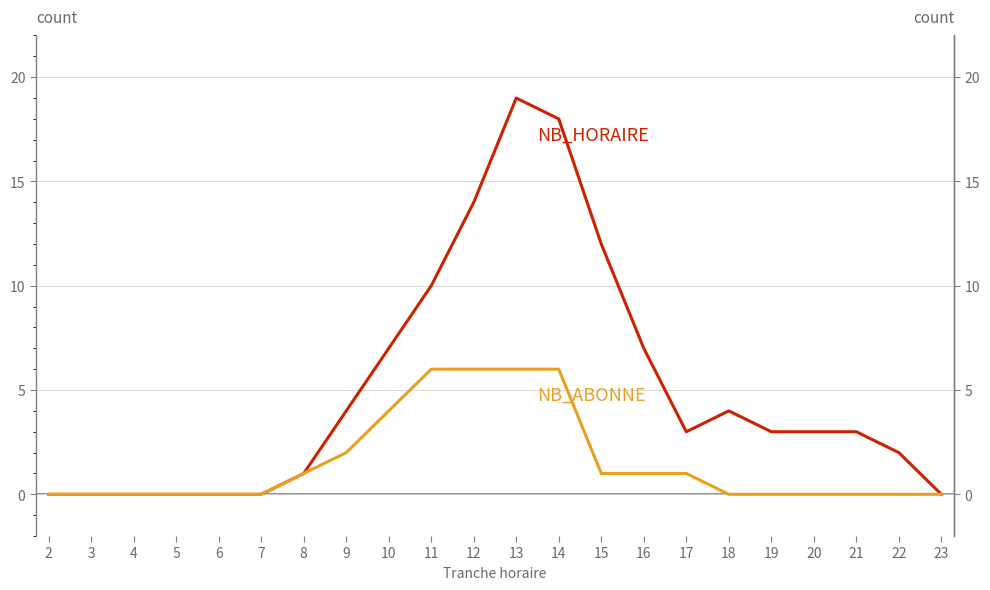

True or false: NB_ABONNE and NB_HORAIRE cross at least once.

False